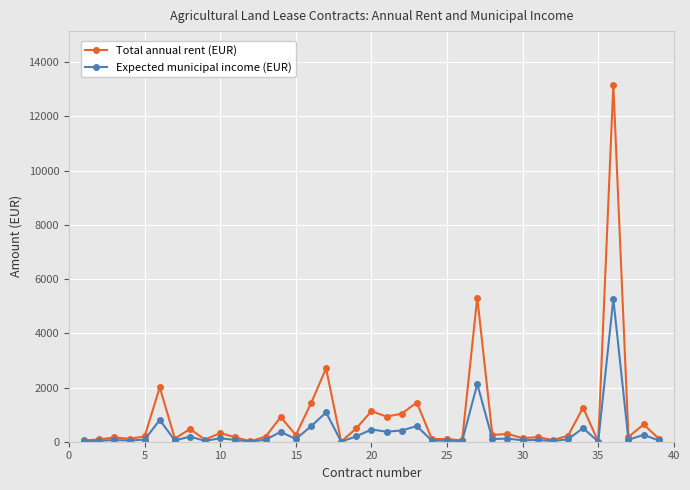

What is the greatest value displayed?

13173.0